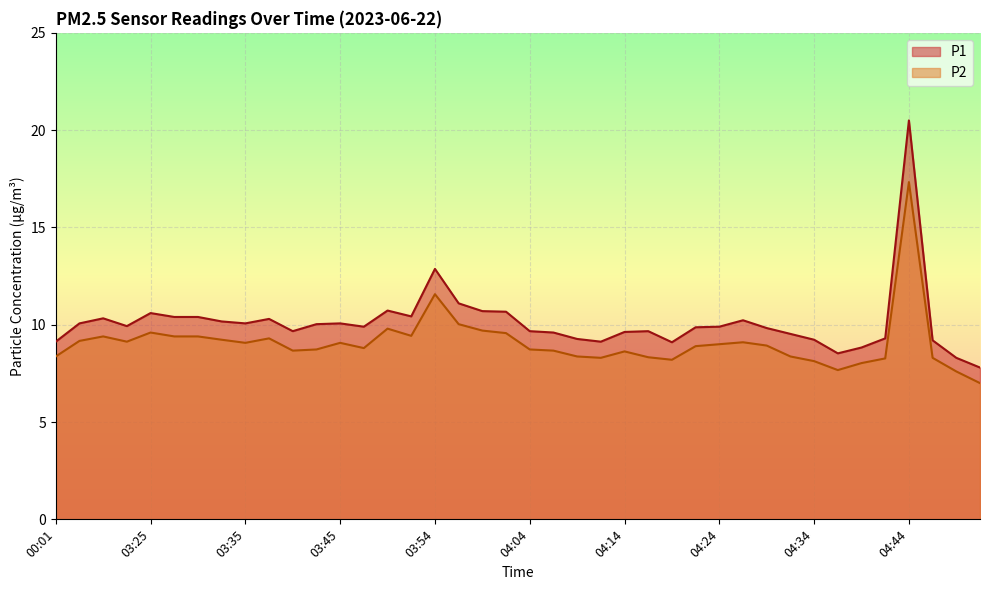

List the labels in order of P1 value, smallest first.

04:51, 04:49, 04:36, 04:39, 04:19, 00:01, 04:12, 04:46, 04:34, 04:09, 04:41, 04:31, 04:07, 04:14, 03:40, 04:04, 04:16, 04:29, 04:21, 03:47, 04:24, 03:23, 03:42, 03:18, 03:35, 03:45, 03:33, 04:26, 03:37, 03:20, 03:28, 03:30, 03:52, 03:25, 04:02, 03:59, 03:50, 03:57, 03:54, 04:44